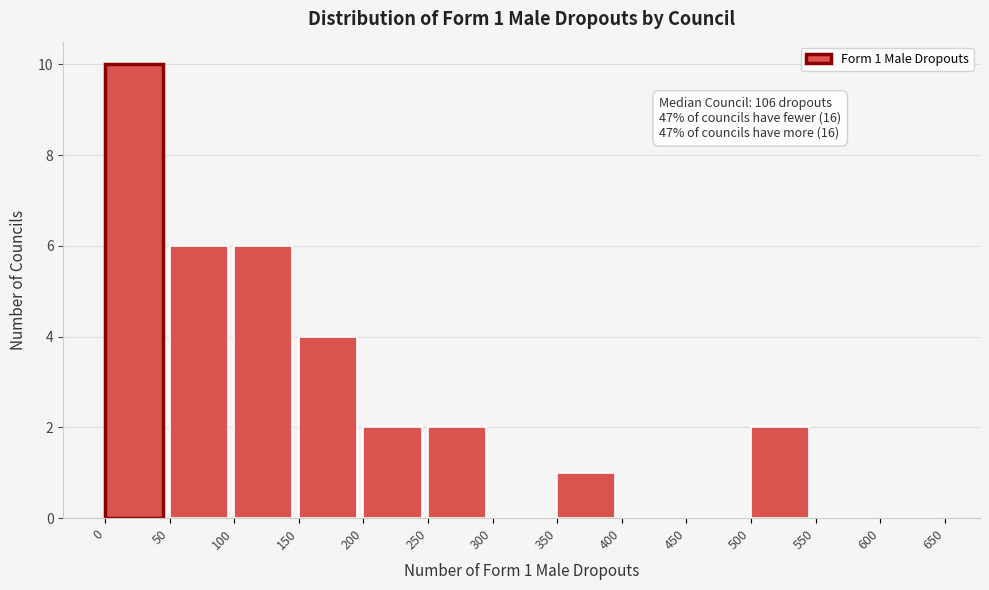

Which range on the x-axis has the tallest bar?

0 to 50